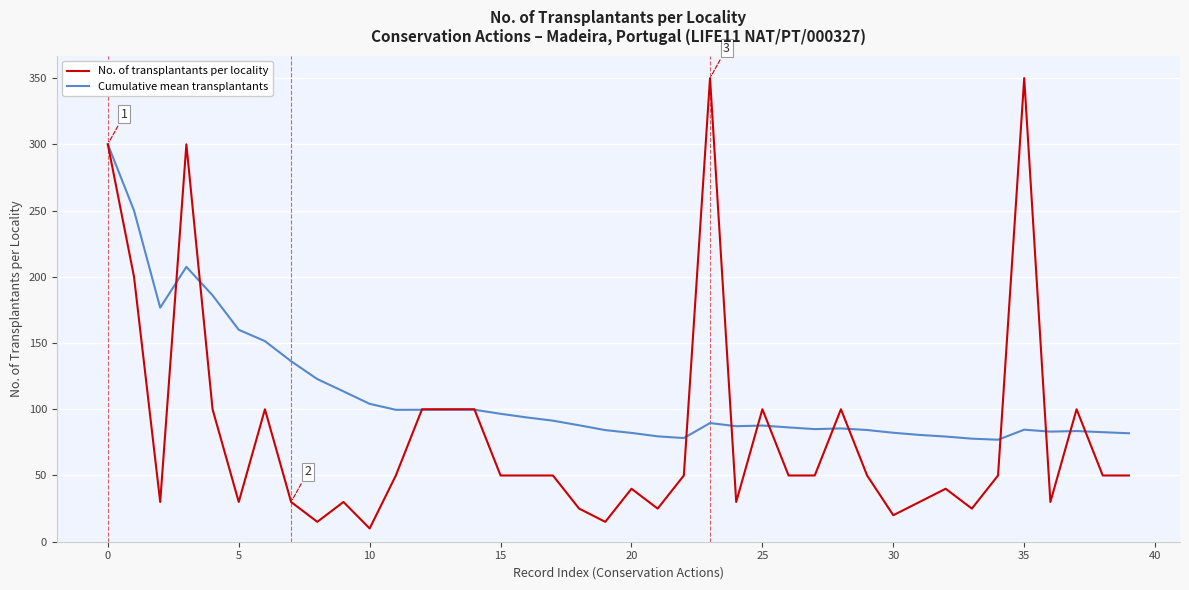

Rank the series by their maximum value, from highest to lowest.

No. of transplantants per locality, Cumulative mean transplantants